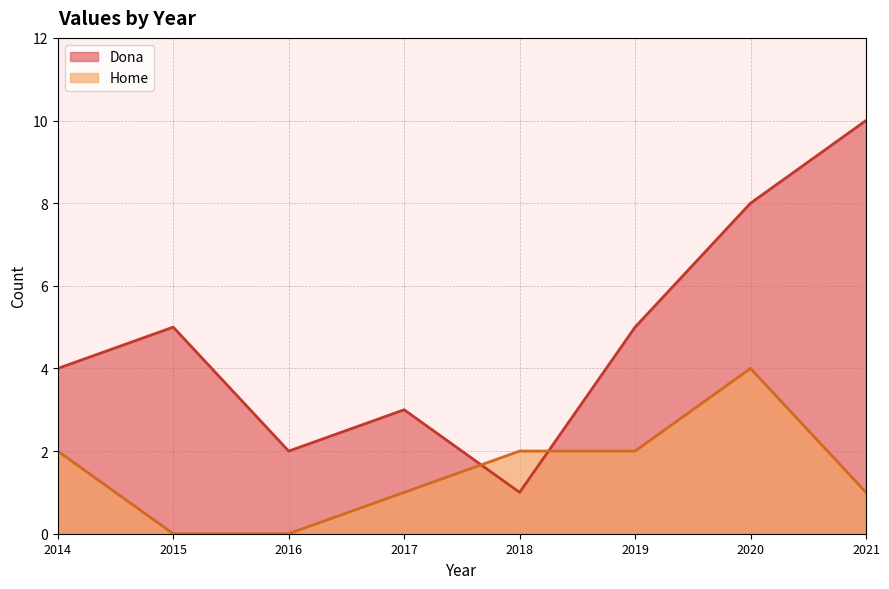

What is the difference between the maximum and minimum values in the Dona series?

9